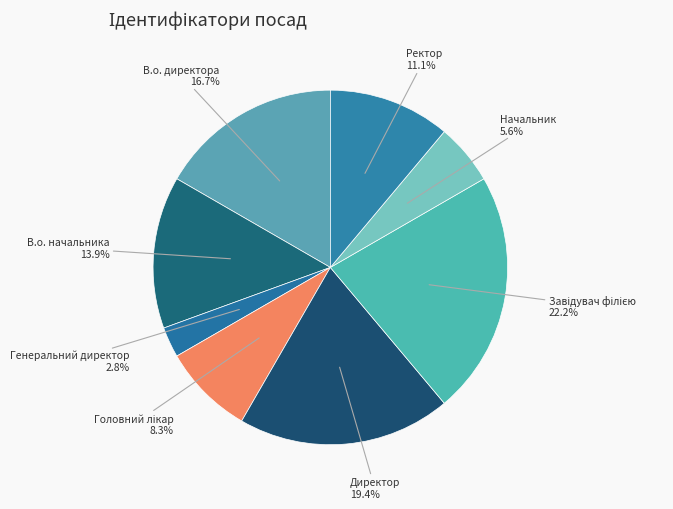

Is В.о. директора the majority of the pie?

No